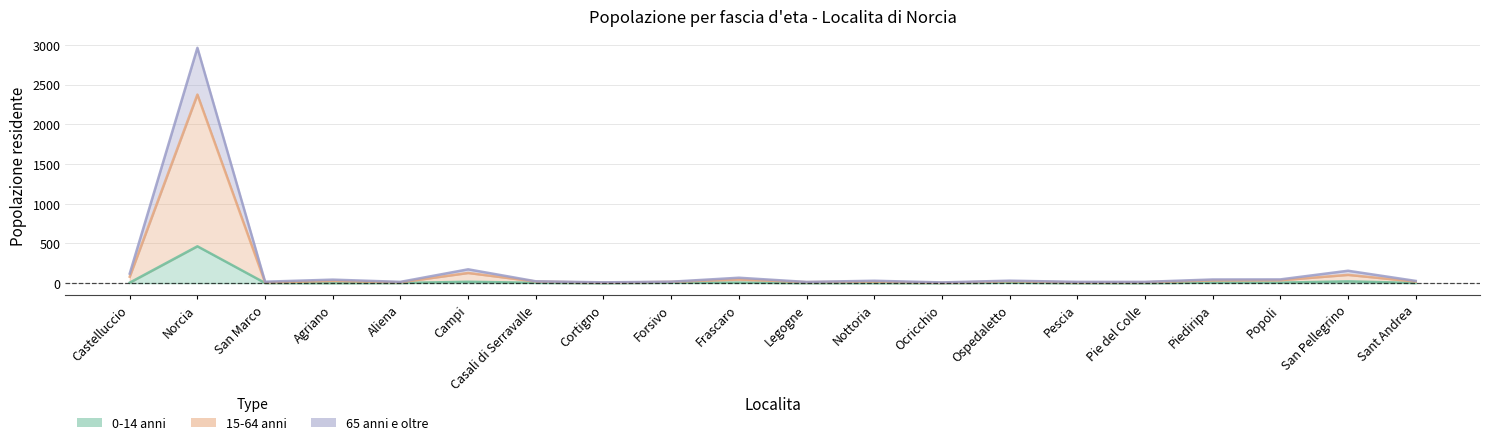

What is the value of the 65 anni e oltre point at the 18th from the left?

47